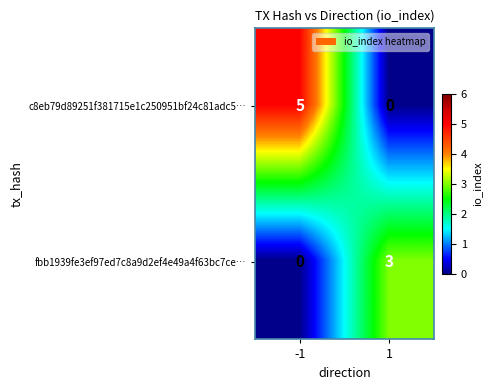

Read the c8eb79d89251f381715e1c250951bf24c81adc5… value at -1.

5